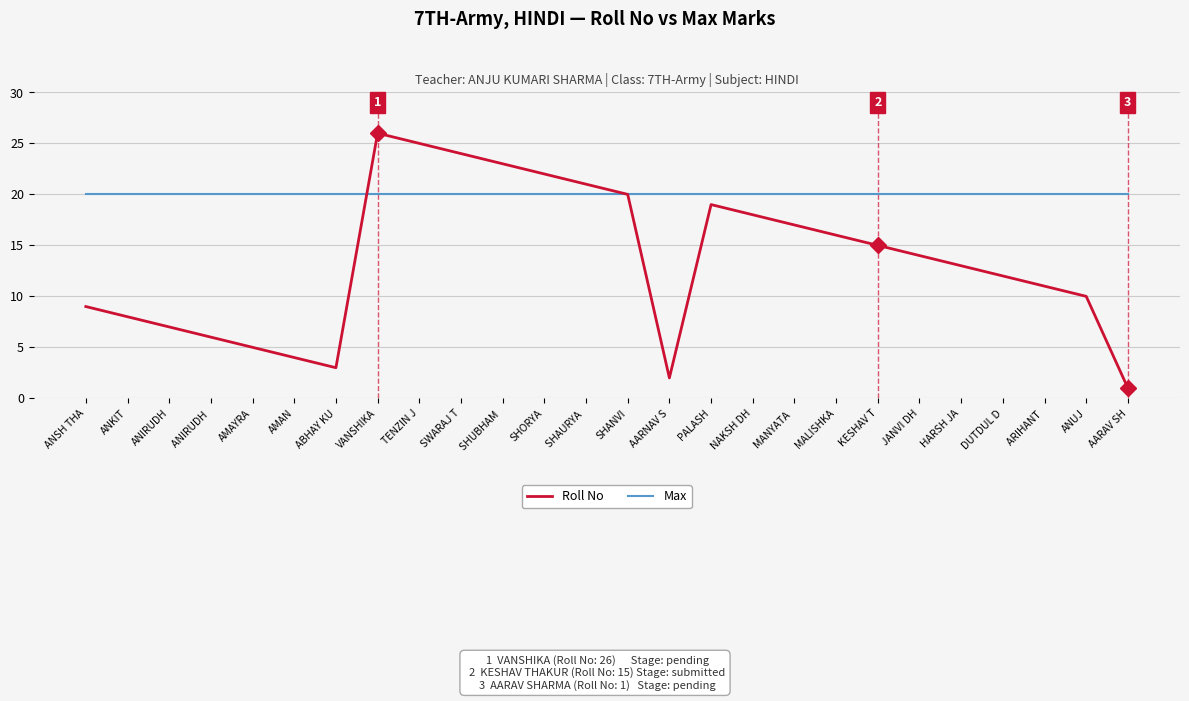

Reading left to right, list all the values displayed in this chart.

Roll No: ANSH THA=9	ANKIT=8	ANIRUDH=7	ANIRUDH =6	AMAYRA=5	AMAN=4	ABHAY KU=3	VANSHIKA=26	TENZIN J=25	SWARAJ T=24	SHUBHAM =23	SHORYA=22	SHAURYA =21	SHANVI=20	AARNAV S=2	PALASH=19	NAKSH DH=18	MANYATA =17	MALISHKA=16	KESHAV T=15	JANVI DH=14	HARSH JA=13	DUTDUL D=12	ARIHANT =11	ANUJ=10	AARAV SH=1
Max: ANSH THA=20	ANKIT=20	ANIRUDH=20	ANIRUDH =20	AMAYRA=20	AMAN=20	ABHAY KU=20	VANSHIKA=20	TENZIN J=20	SWARAJ T=20	SHUBHAM =20	SHORYA=20	SHAURYA =20	SHANVI=20	AARNAV S=20	PALASH=20	NAKSH DH=20	MANYATA =20	MALISHKA=20	KESHAV T=20	JANVI DH=20	HARSH JA=20	DUTDUL D=20	ARIHANT =20	ANUJ=20	AARAV SH=20